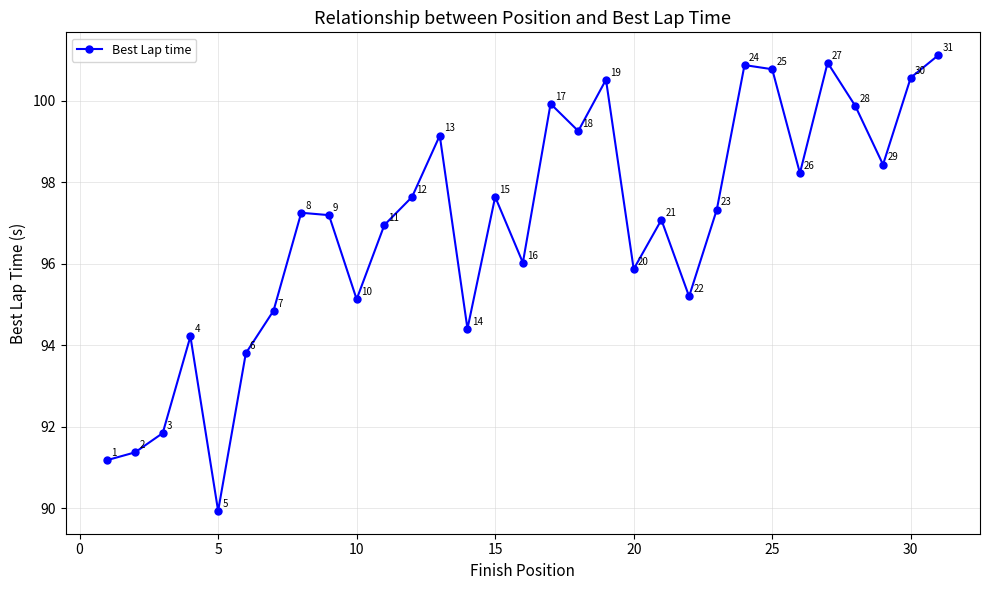

What is the difference between the second highest and minimum values?

11.0